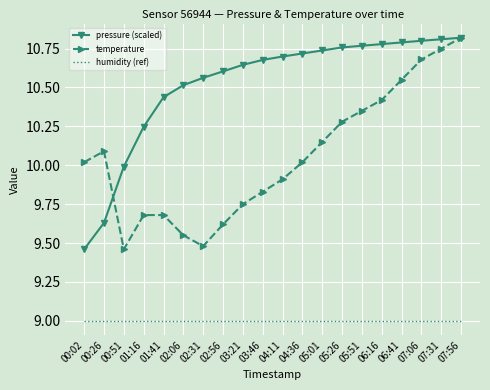

Between 06:16 and 07:06, which series saw the biggest shift?

temperature